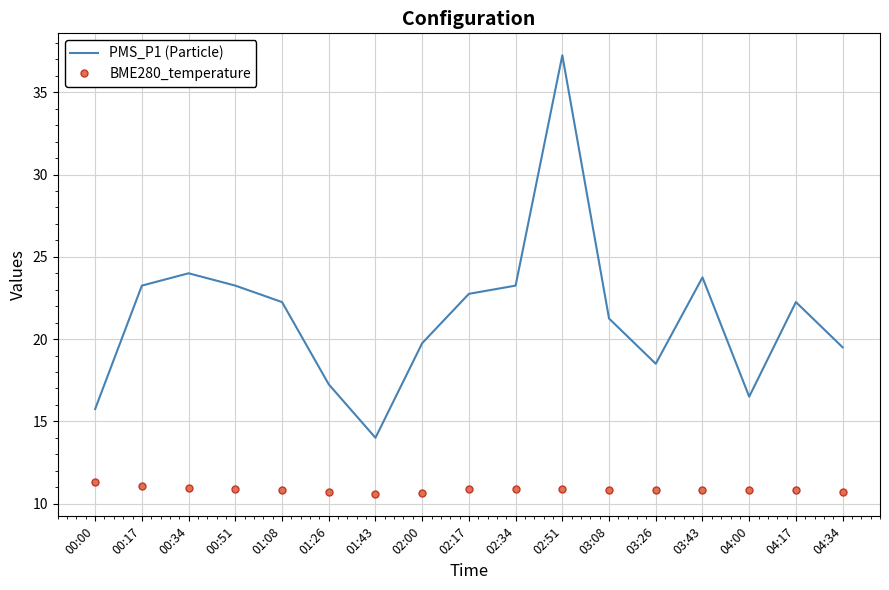

Between 01:26 and 01:43, which series saw the biggest shift?

PMS_P1 (Particle)